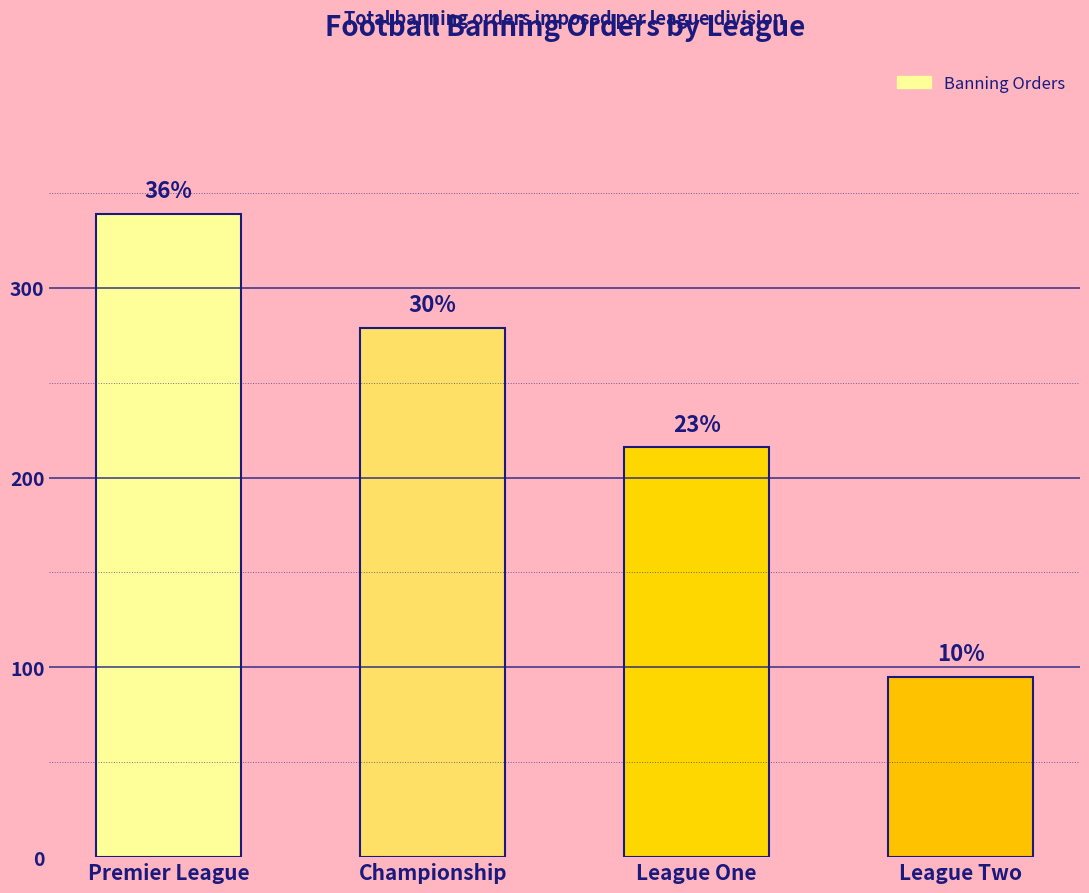

At which label does the data first exceed 279?

Premier League